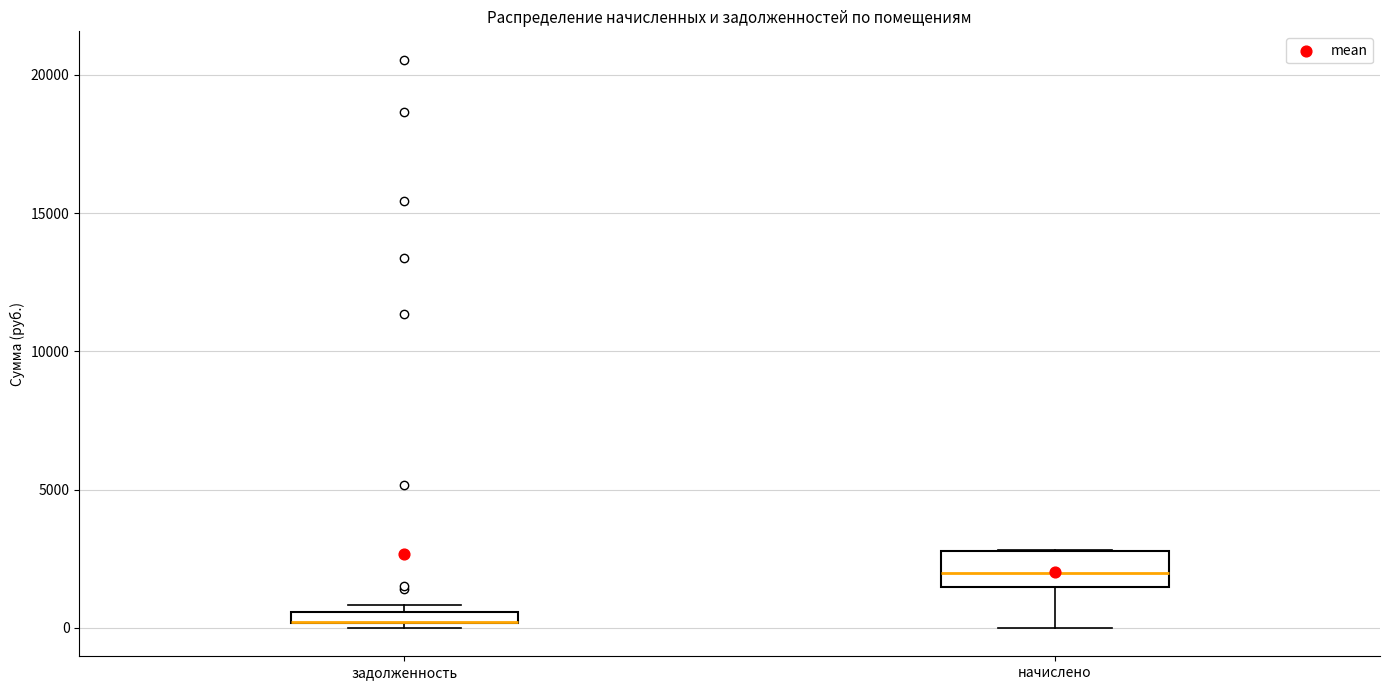

Where is the upper edge of the box for задолженность on the y-axis? The values are not printed on the chart, so give them approximately, as read against the axis.

500